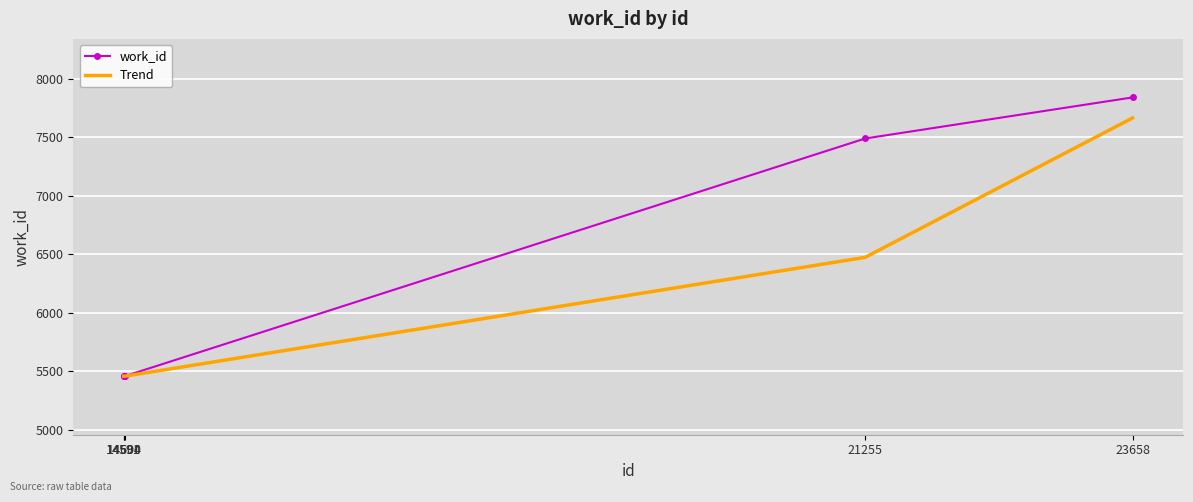

List the series in order of their overall mean, lowest first.

Trend, work_id